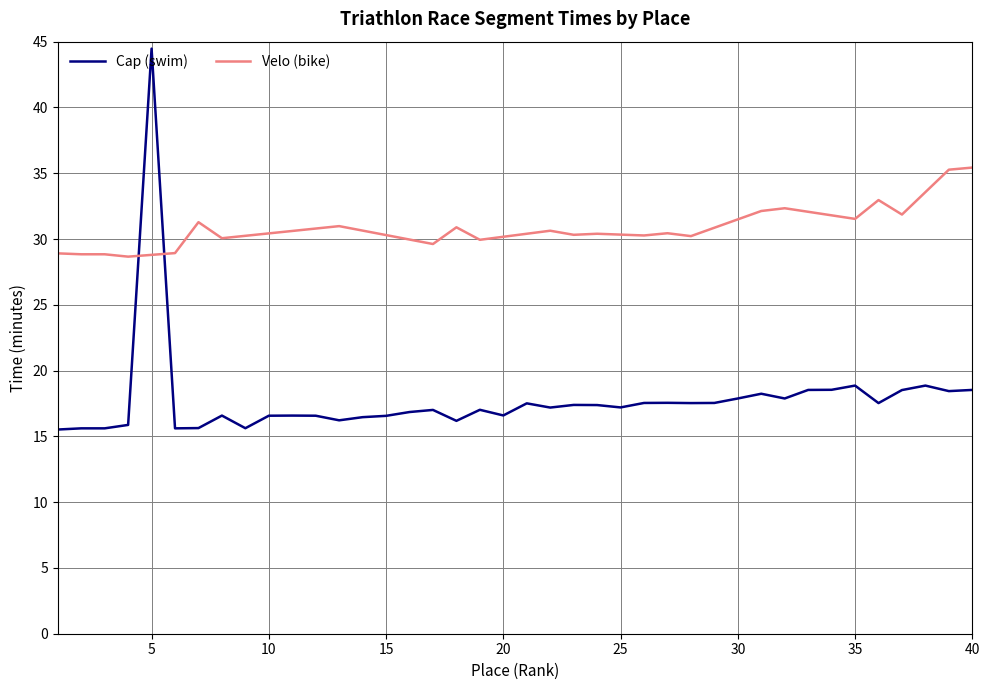

What is the value of the 15th point from the left?

16.6